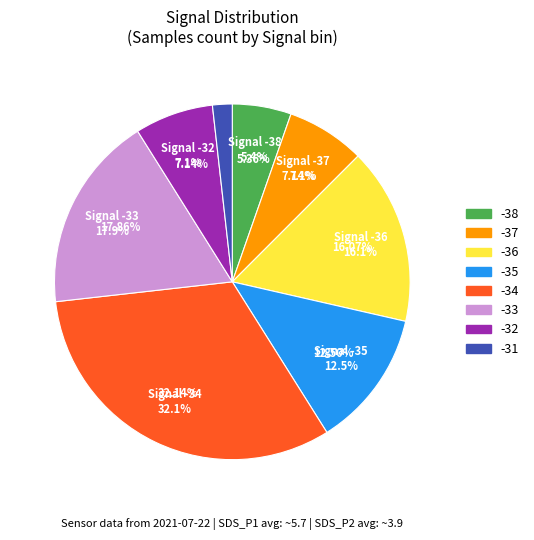

True or false: SDS_P2 accounts for 1% of the total.

False